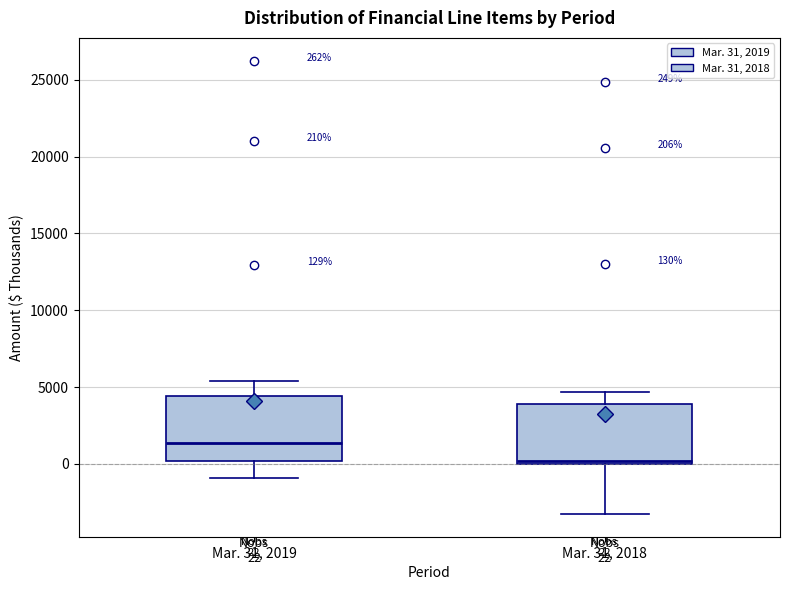

Which box's median line is the lowest?

Mar. 31, 2018